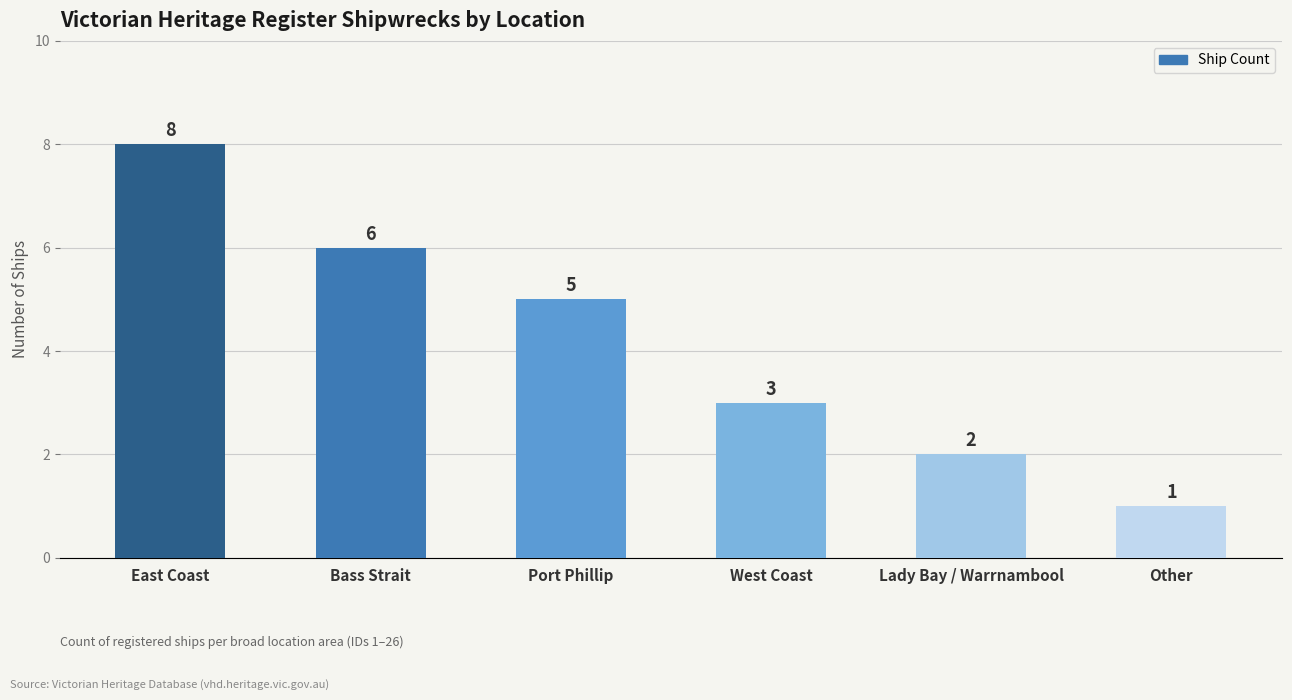

Reading left to right, list all the values displayed in this chart.

East Coast=8	Bass Strait=6	Port Phillip=5	West Coast=3	Lady Bay / Warrnambool=2	Other=1